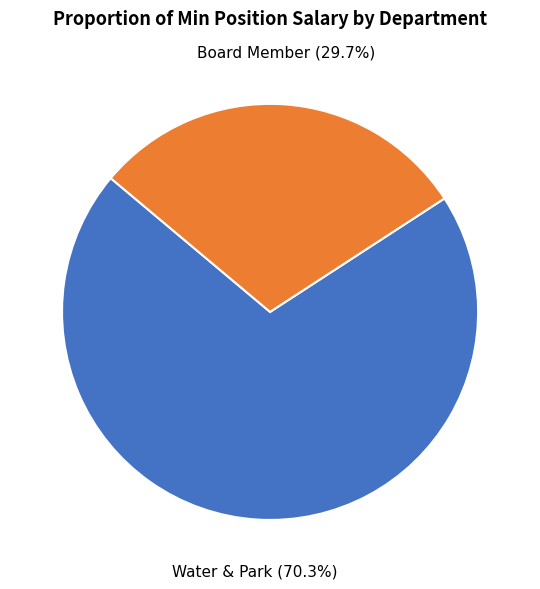

Is there any slice that represents more than half of the pie?

Yes